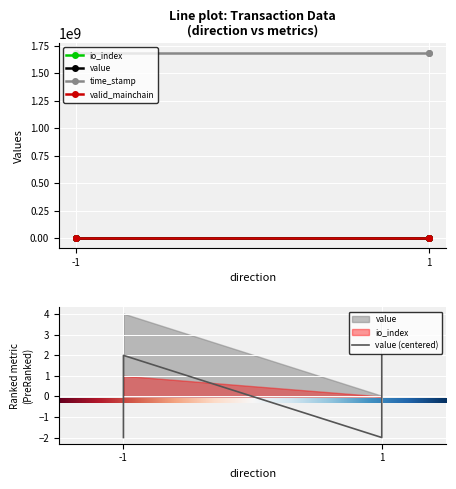

True or false: time_stamp has a value of 346209450.1 at -1.

False